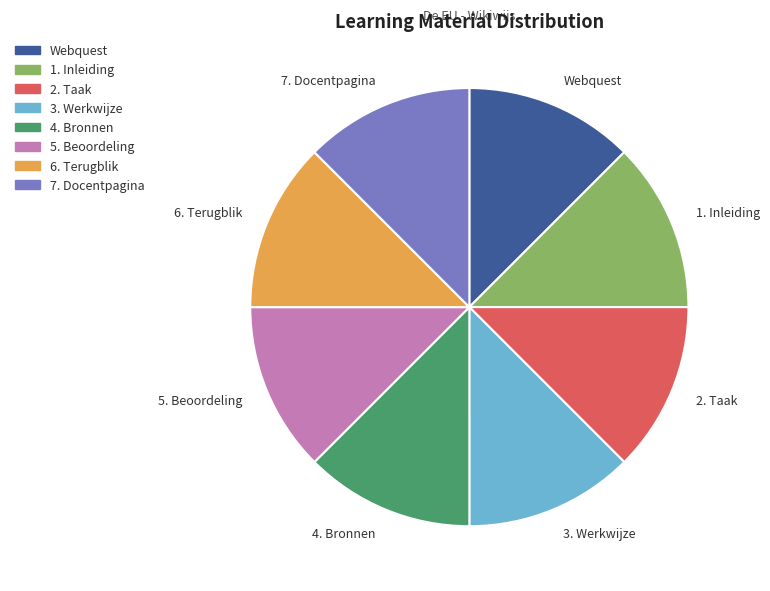

Is it true that 1. Inleiding is 7% of the pie?

False